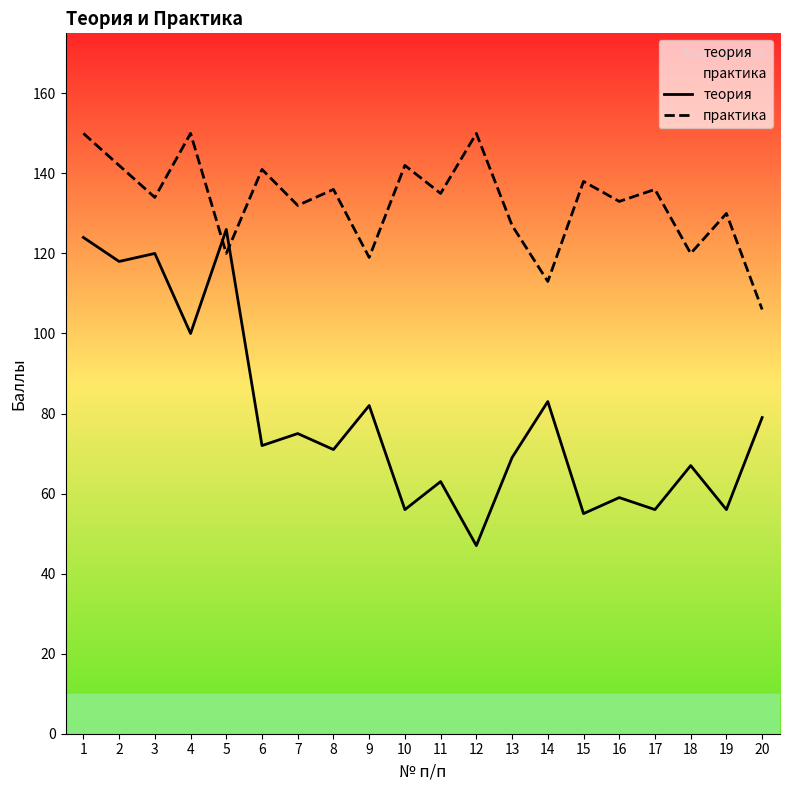

True or false: практика has a value of 135 at 11.

True